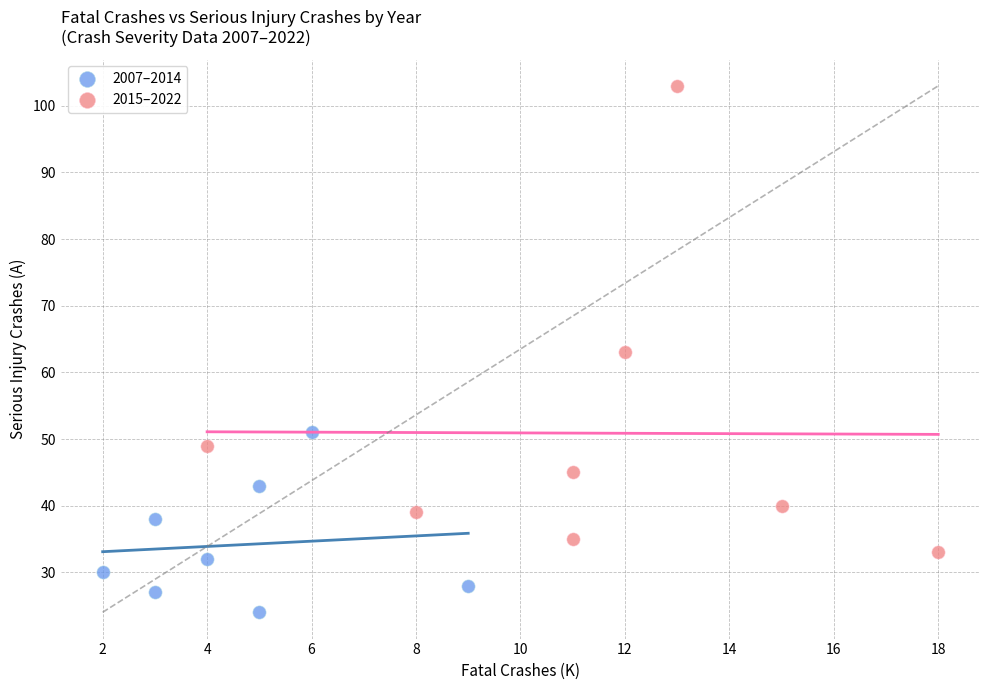

Which series contains the highest Y value?

2015–2022